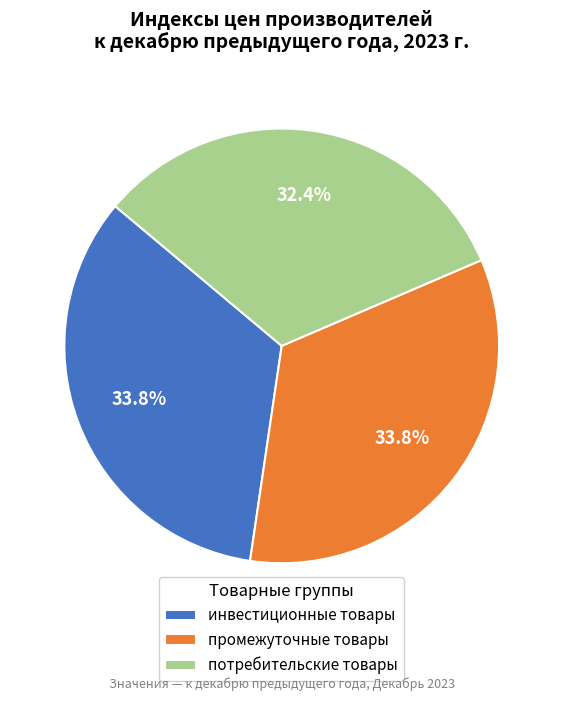

Does промежуточные товары account for over 50% of the chart?

No